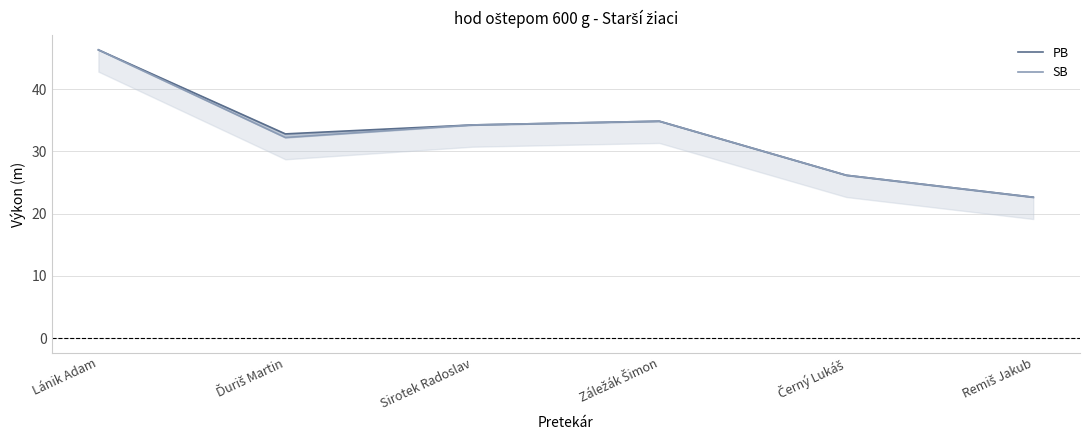

What is the average value of the SB series?

32.7